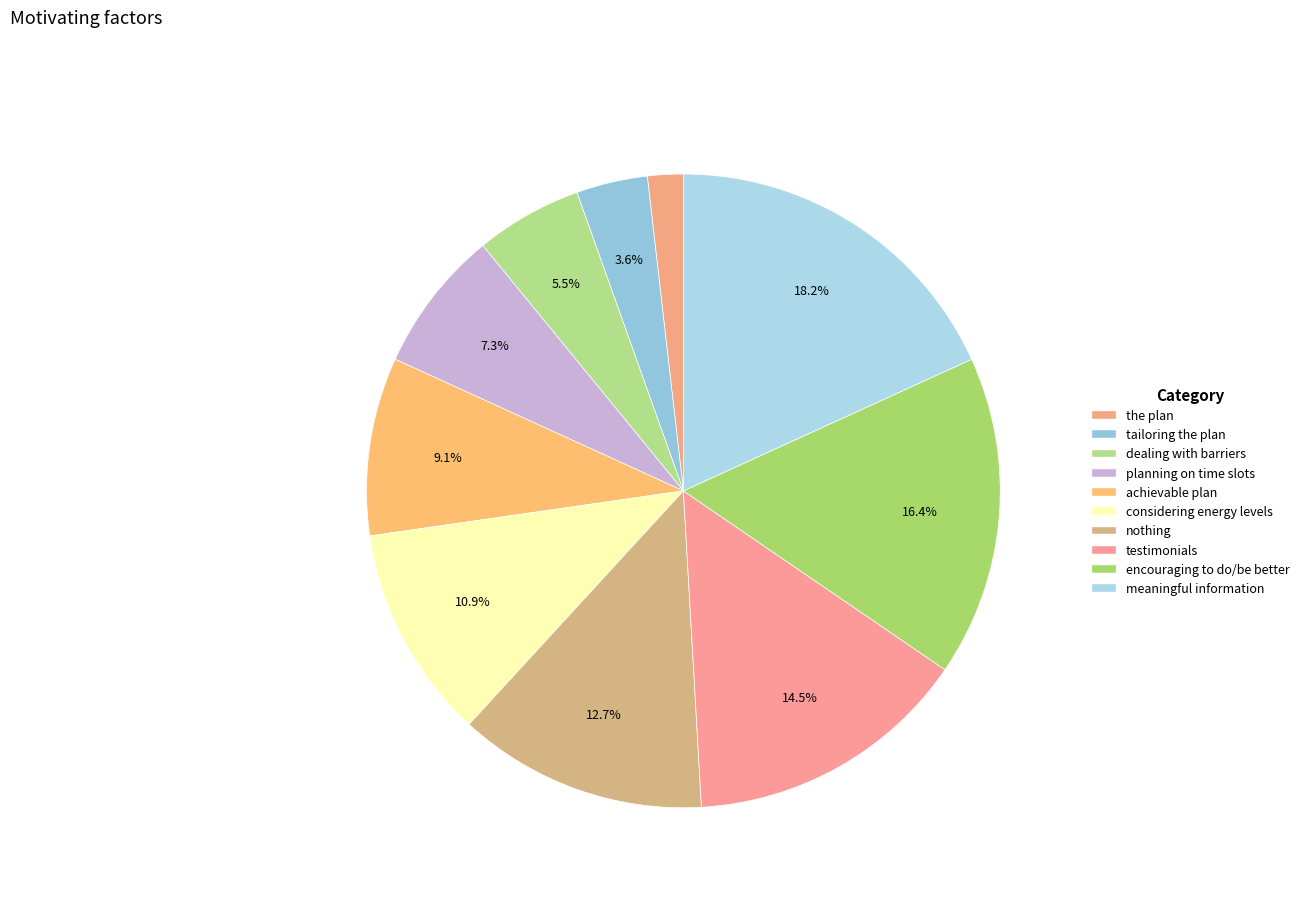

To the nearest percent, what is the combined percentage of planning on time slots and the plan?

9%